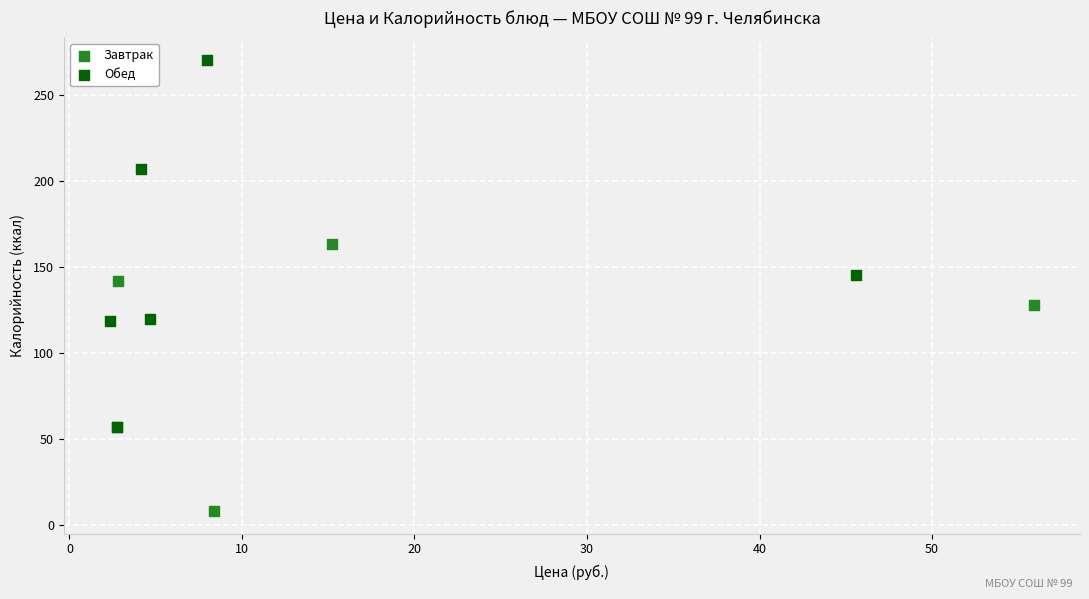

Which series reaches the minimum Y coordinate?

Завтрак